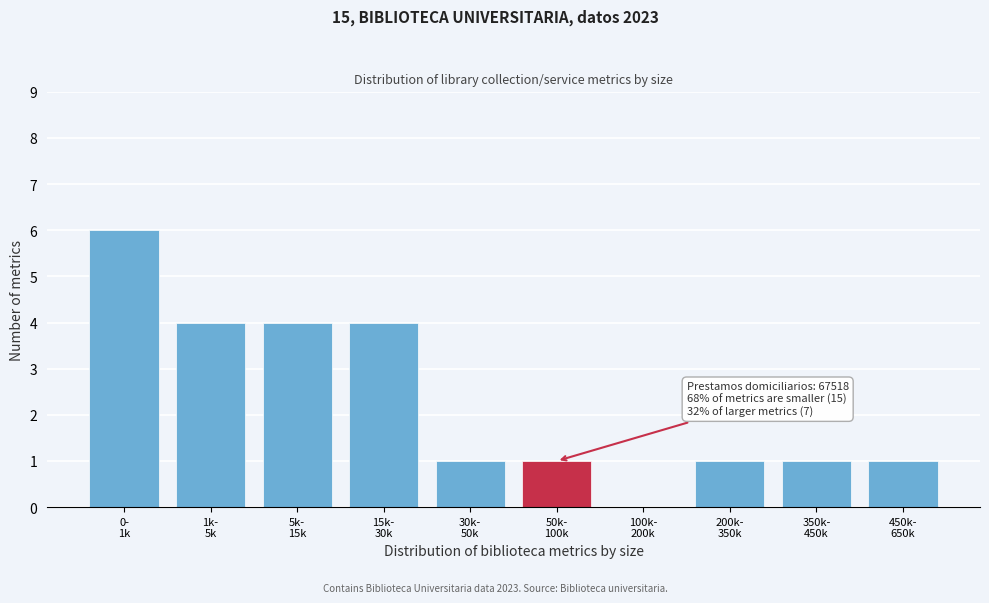

What is the maximum value shown in the chart?

6